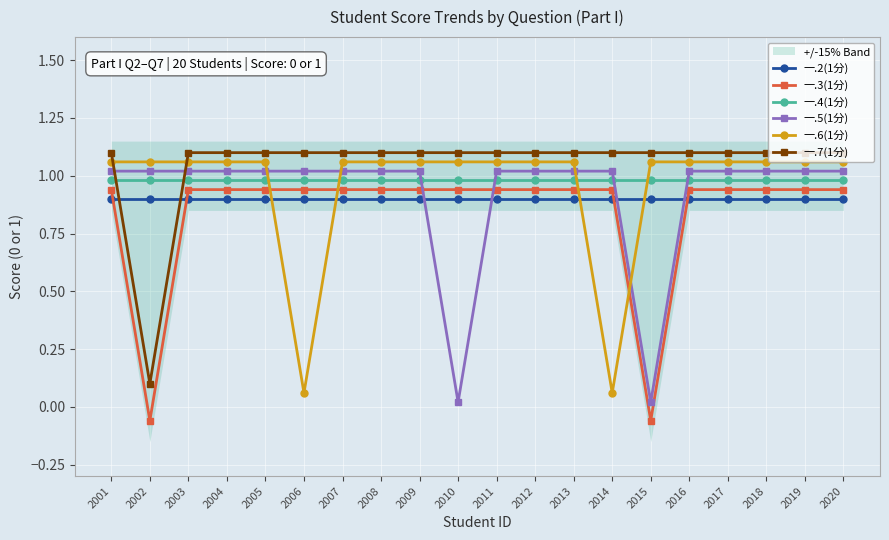

At how many categories does at least one series exceed 0?

20